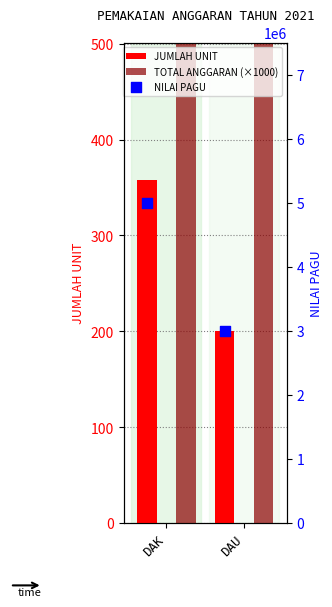

What are all the series names shown in the legend?

JUMLAH UNIT, TOTAL ANGGARAN (×1000), NILAI PAGU